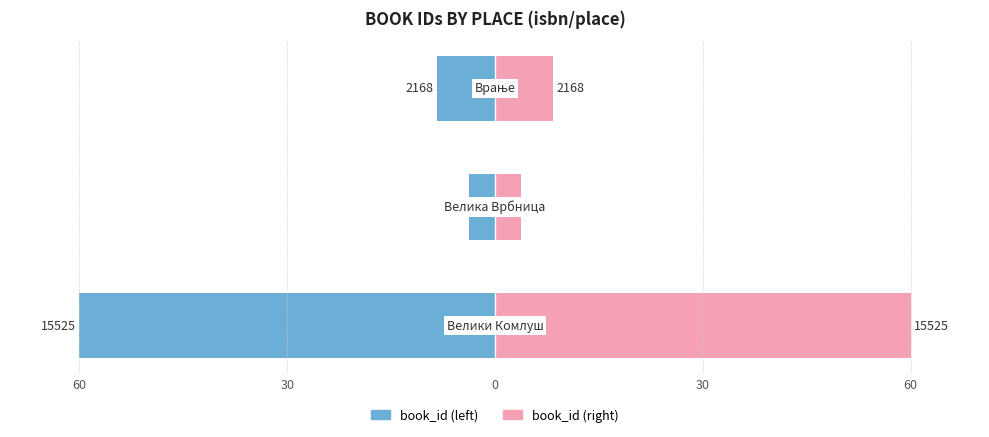

Which series changed the most between 30 and 0?

book_id (left)